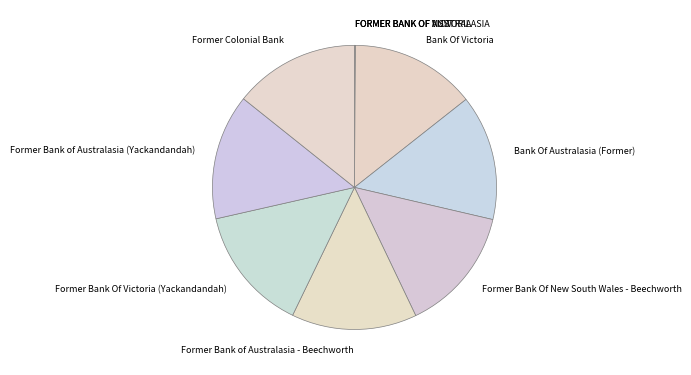

The Former Bank Of New South Wales - Beechworth slice represents 14% of the pie. True or false?

True